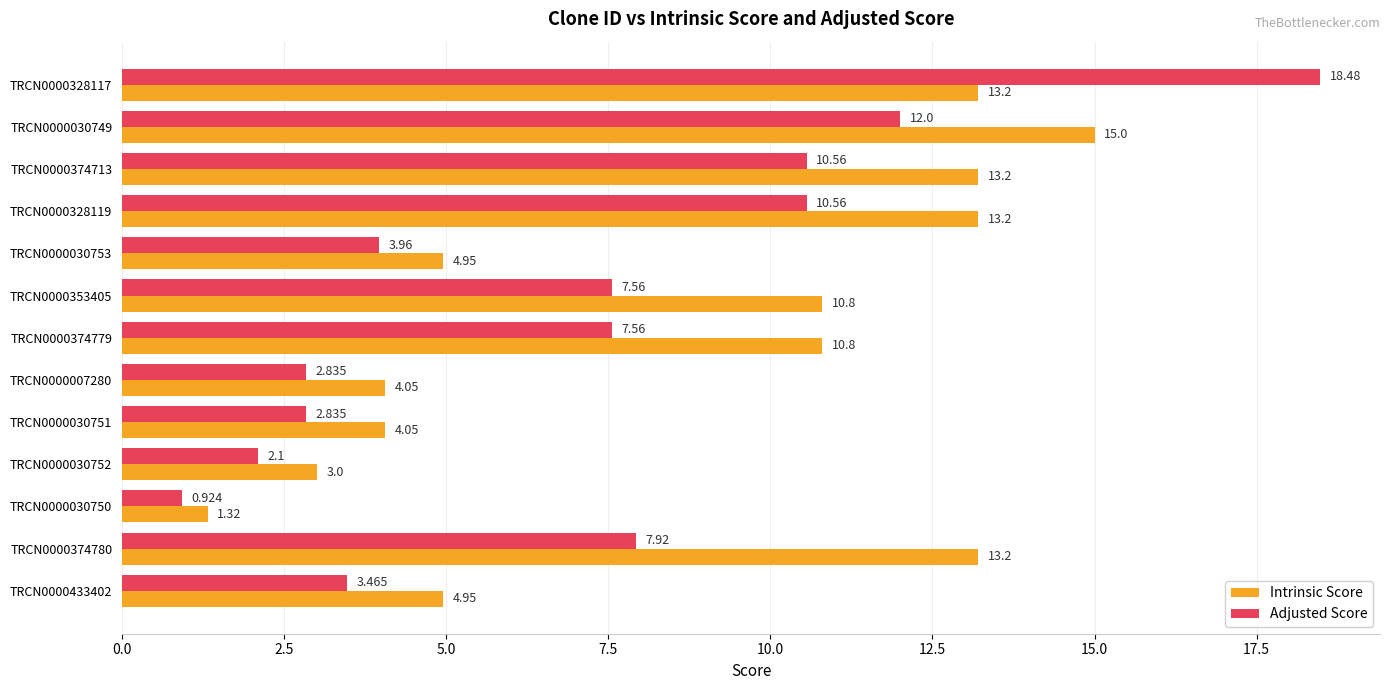

Is the value of Intrinsic Score at TRCN0000353405 greater than the value of Adjusted Score at TRCN0000030750?

Yes